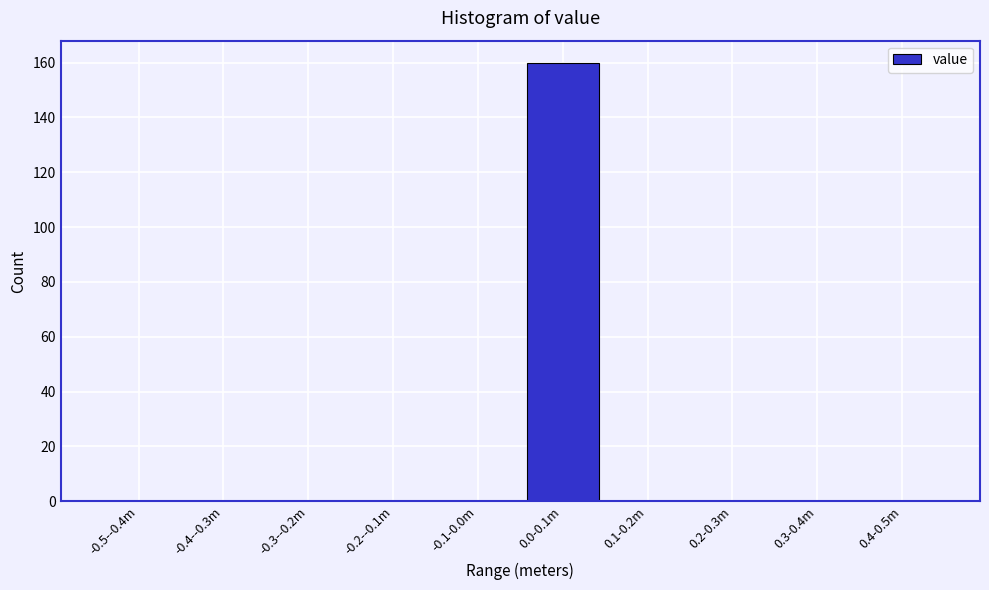

Reading left to right, extract all data points from this chart.

-0.5--0.4m=0	-0.4--0.3m=0	-0.3--0.2m=0	-0.2--0.1m=0	-0.1-0.0m=0	0.0-0.1m=160	0.1-0.2m=0	0.2-0.3m=0	0.3-0.4m=0	0.4-0.5m=0